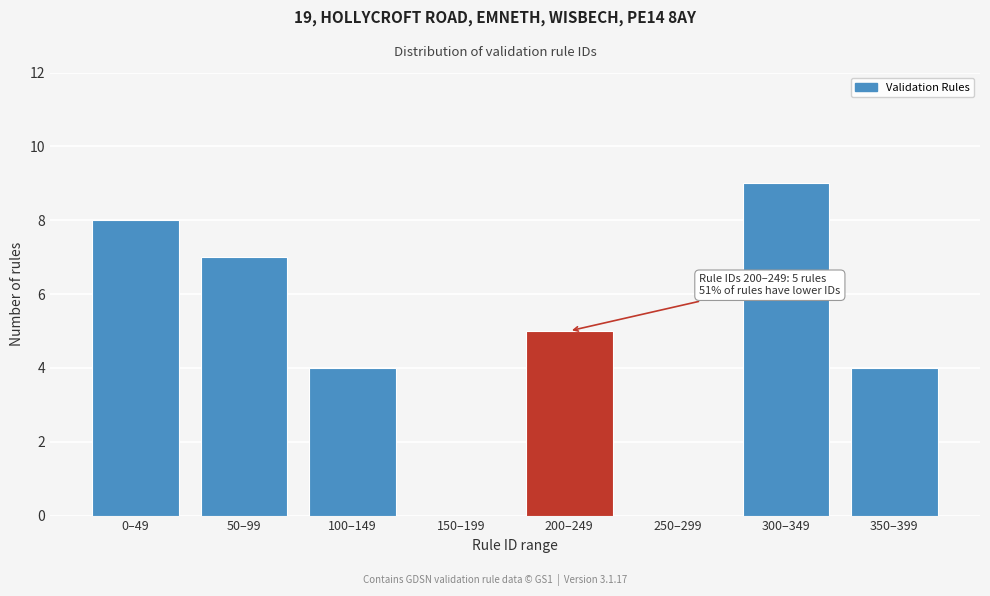

Reading right to left, transcribe all the data shown in this chart.

350–399=4	300–349=9	250–299=0	200–249=5	150–199=0	100–149=4	50–99=7	0–49=8